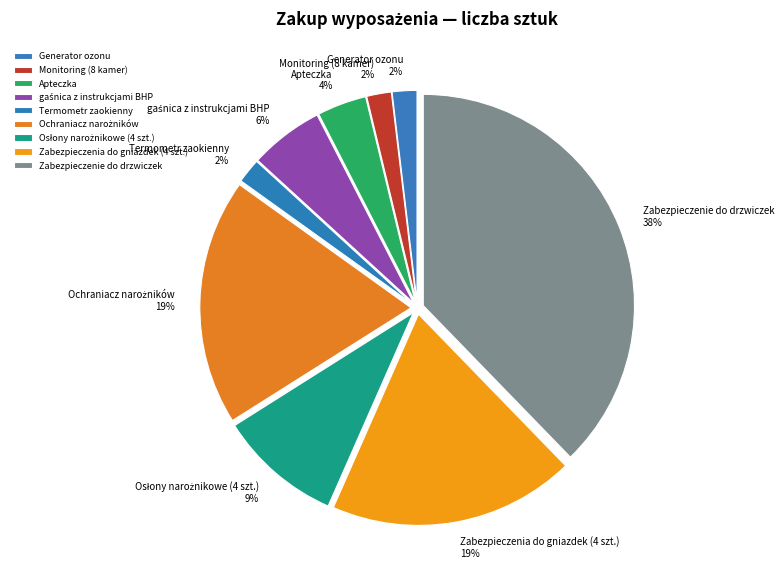

Is there any slice that represents more than half of the pie?

No